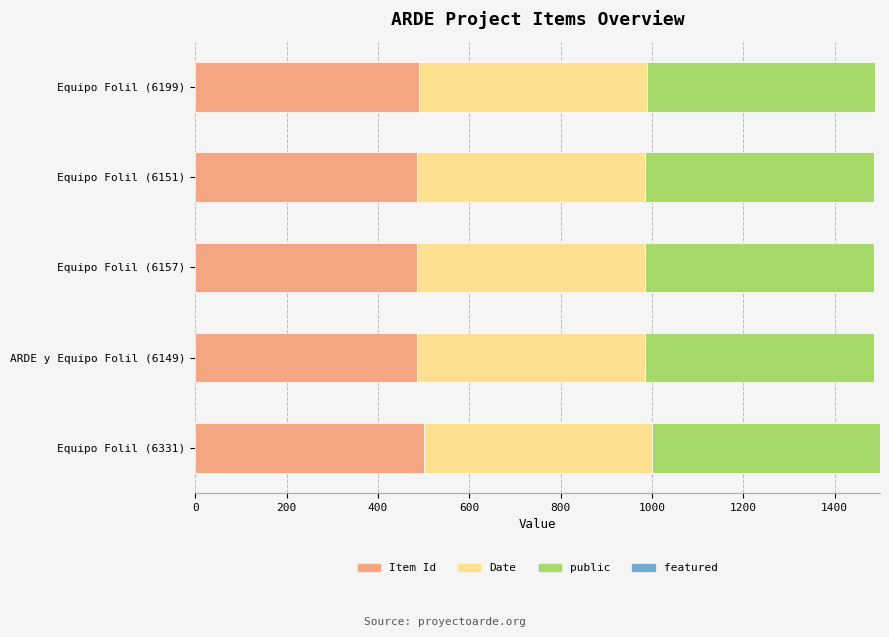

What is the sum of the Item Id values at Equipo Folil (6199) and Equipo Folil (6331)?

989.6